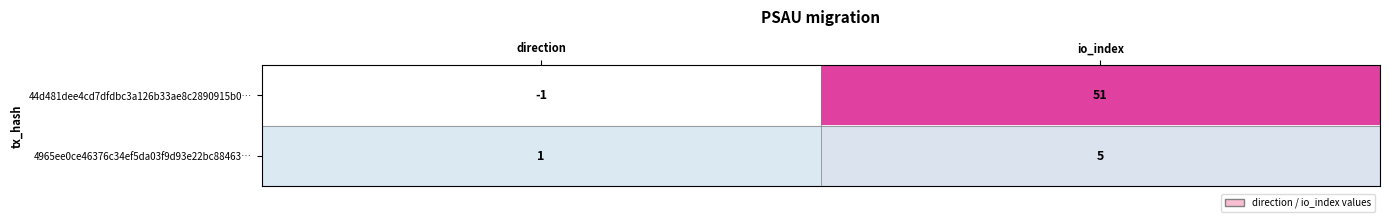

What is the difference between the 4965ee0ce46376c34ef5da03f9d93e22bc88463… values at io_index and direction?

4